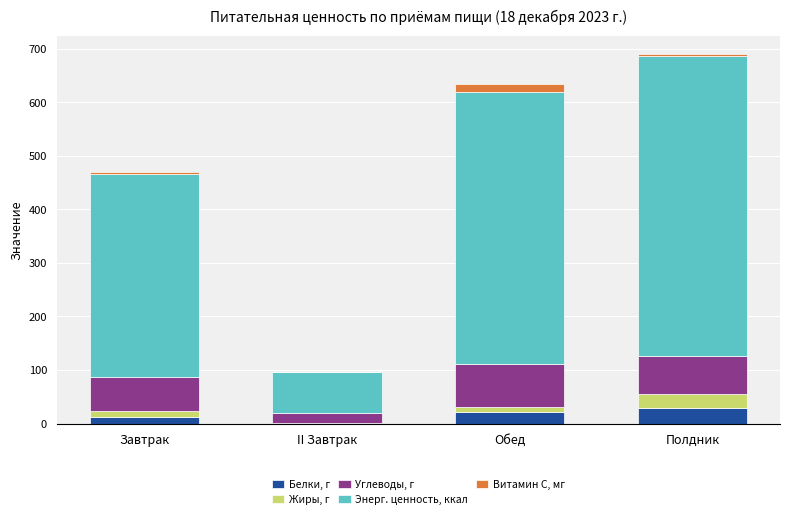

What is the sum of all Белки, г values?

63.6